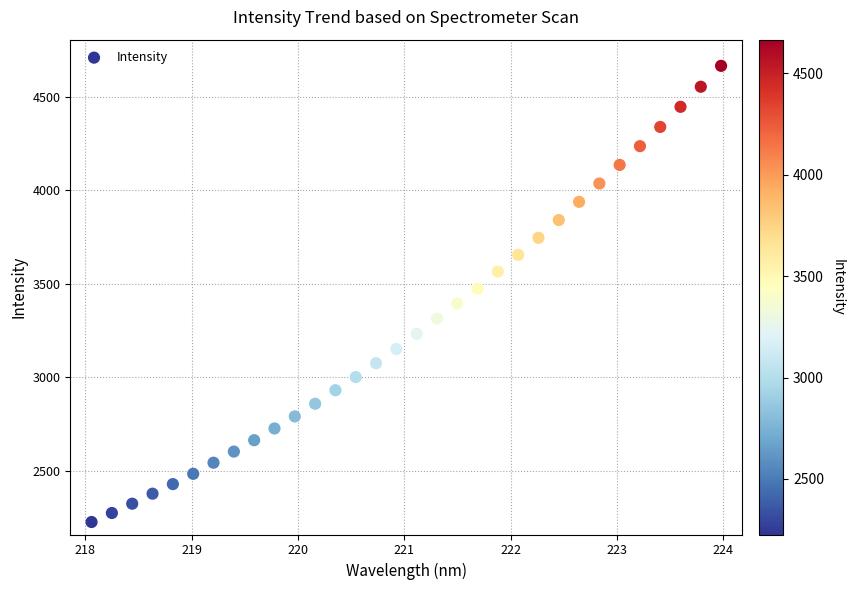

What is the range of X values (max minus min)?

5.9